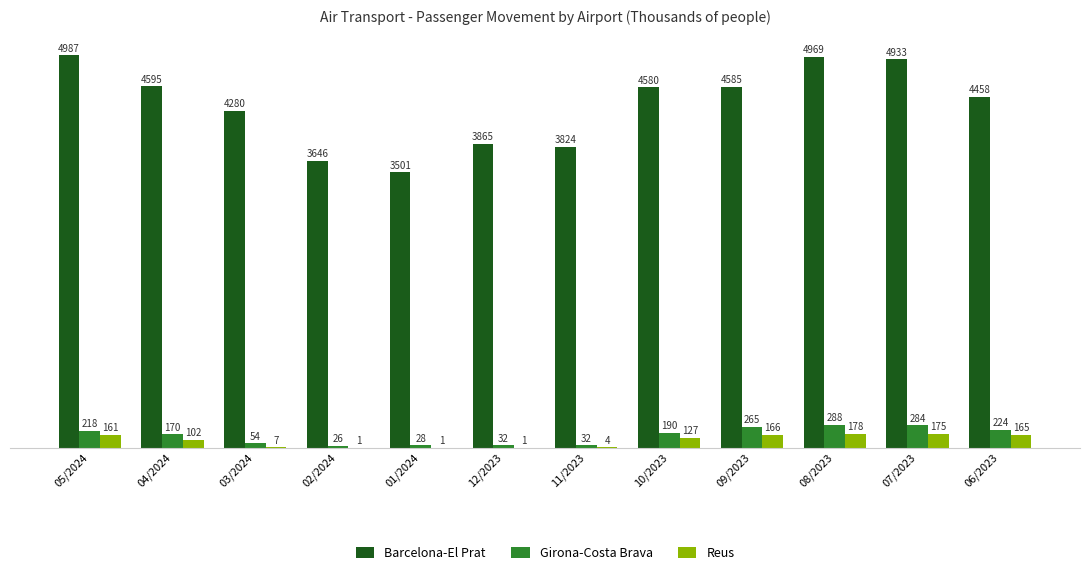

Between 01/2024 and 08/2023, which series saw the biggest shift?

Barcelona-El Prat